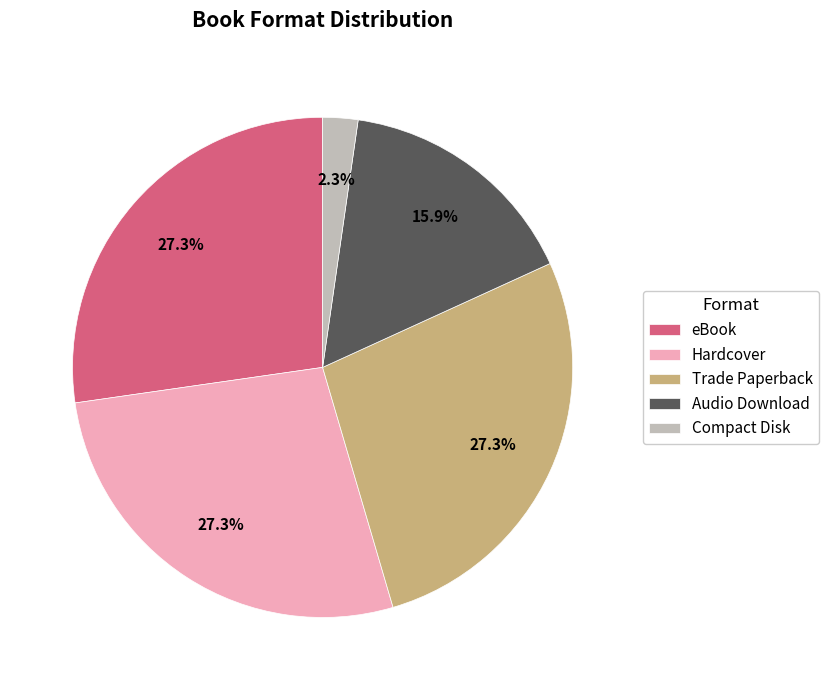

What percentage is the Trade Paperback slice, to the nearest percent?

27%